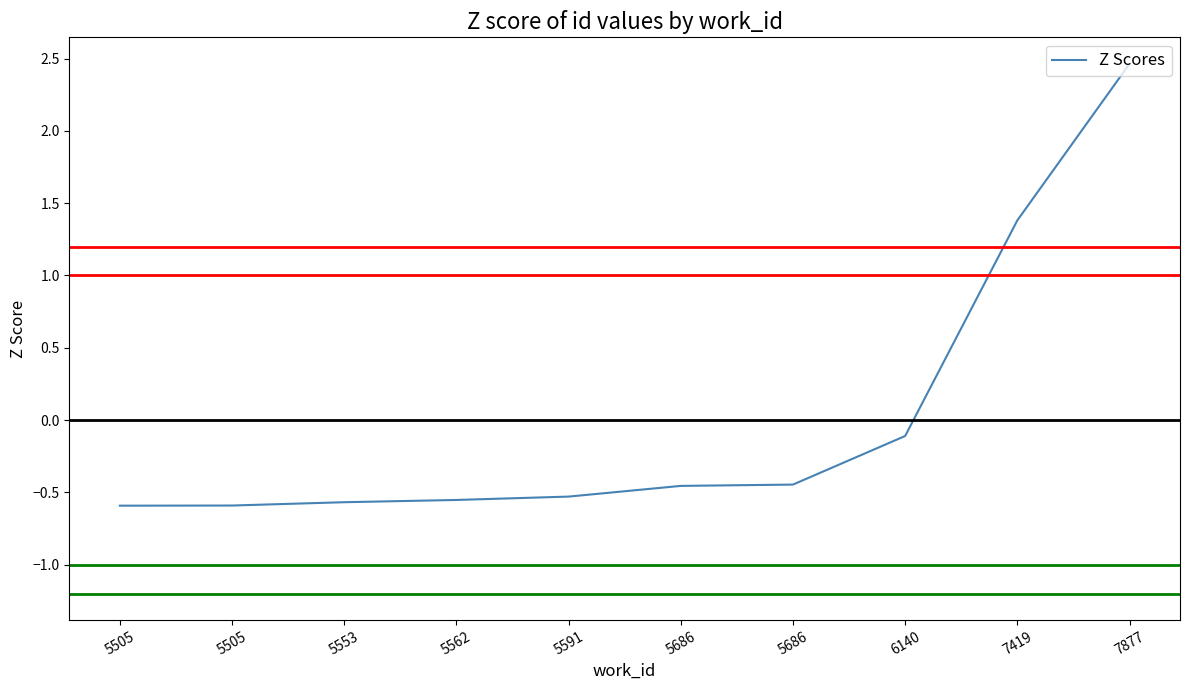

Is this an area chart (filled region under the line)?

No